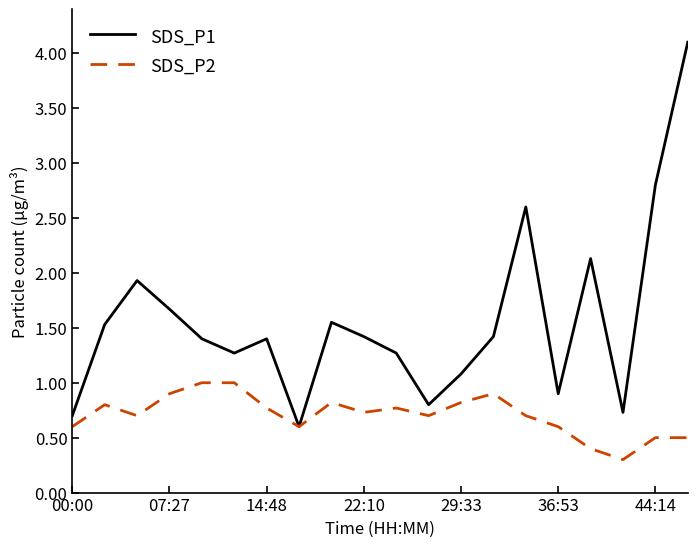

Rank the series by their average value, from highest to lowest.

SDS_P1, SDS_P2